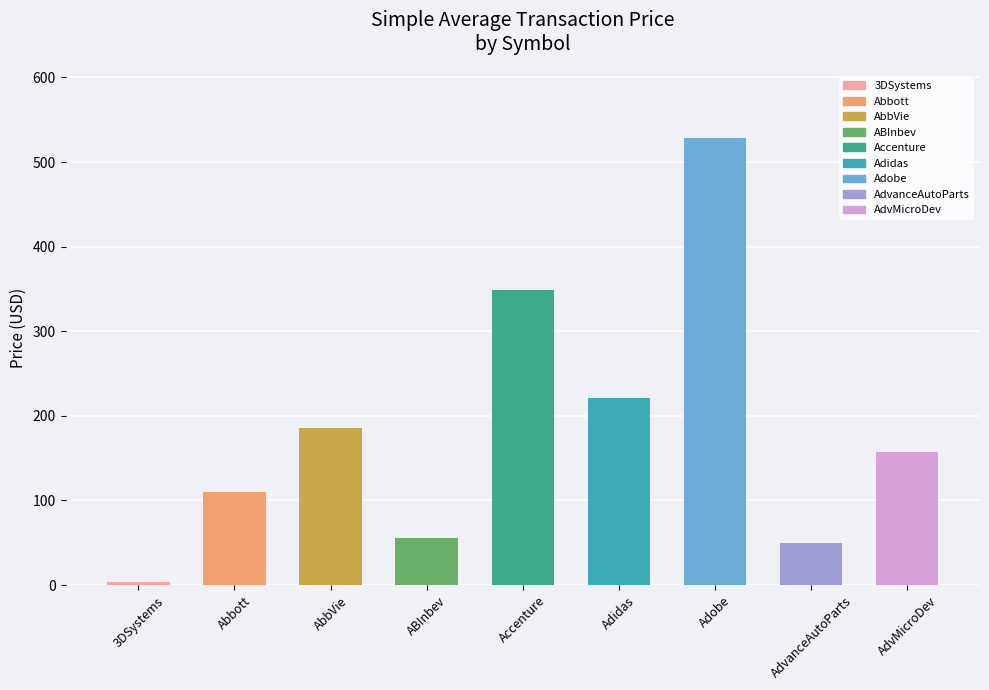

What is the change in value from Abbott to AdvMicroDev?

+47.2